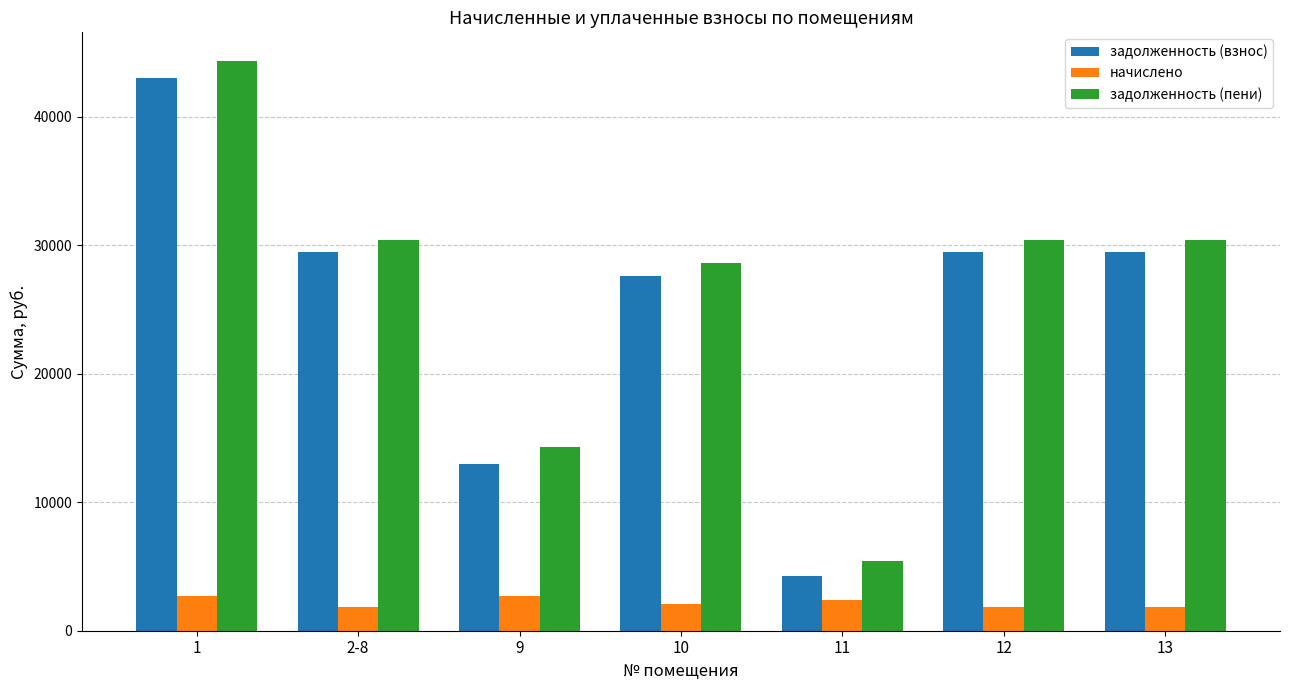

The value of задолженность (пени) at 12 is 30378.0. True or false?

True